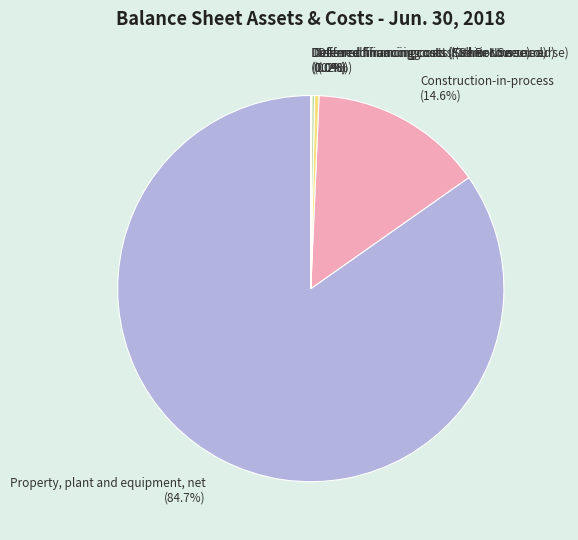

Which category has the biggest portion of the pie?

Property, plant and equipment, net